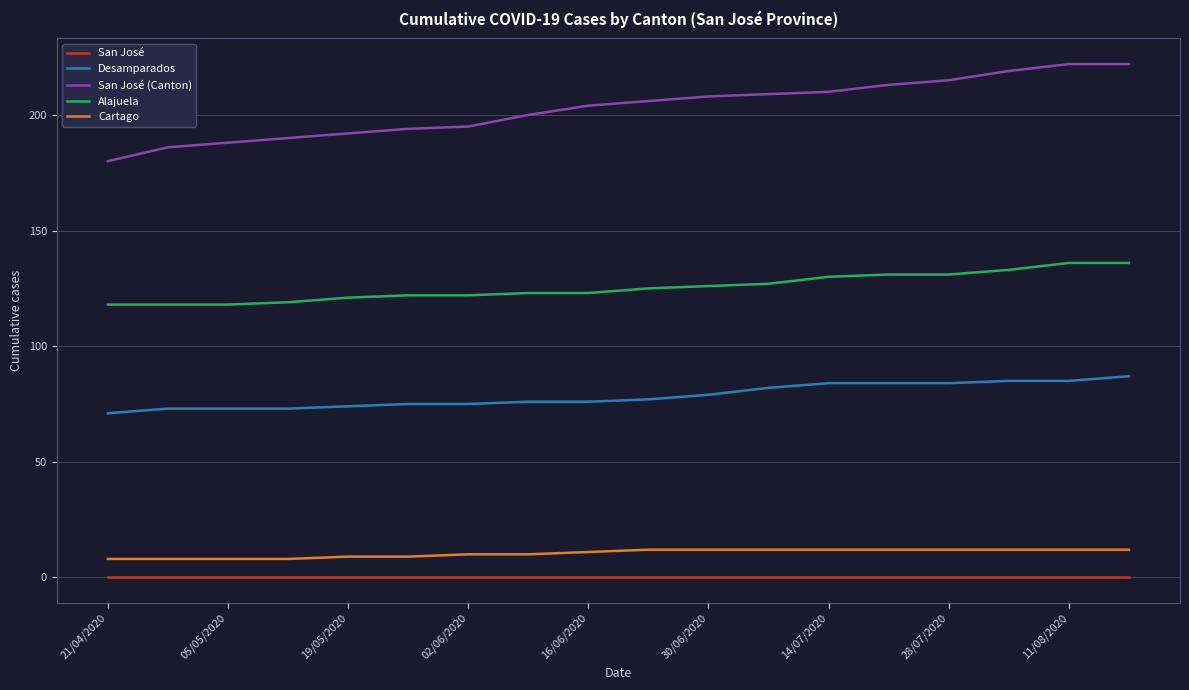

True or false: San José and Alajuela intersect in this chart.

False